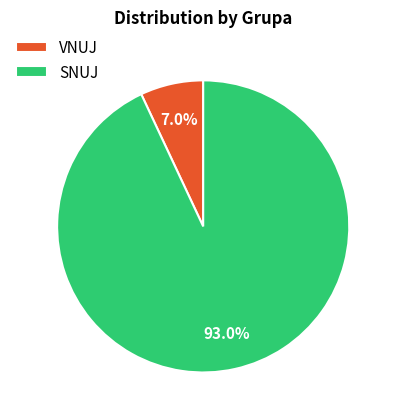

Rank the categories by value from lowest to highest.

VNUJ, SNUJ